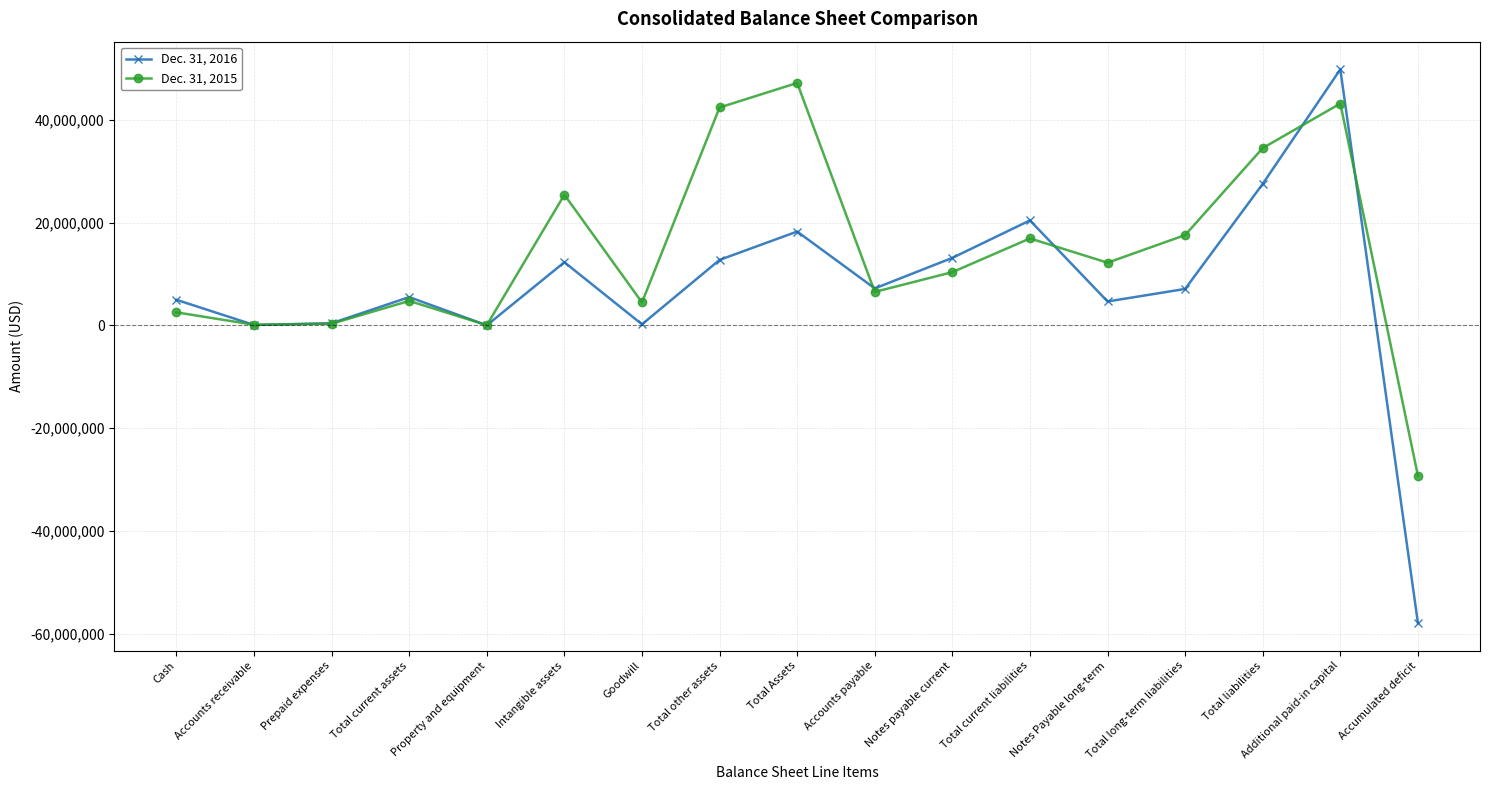

Does the chart display data point markers on the line(s)?

Yes